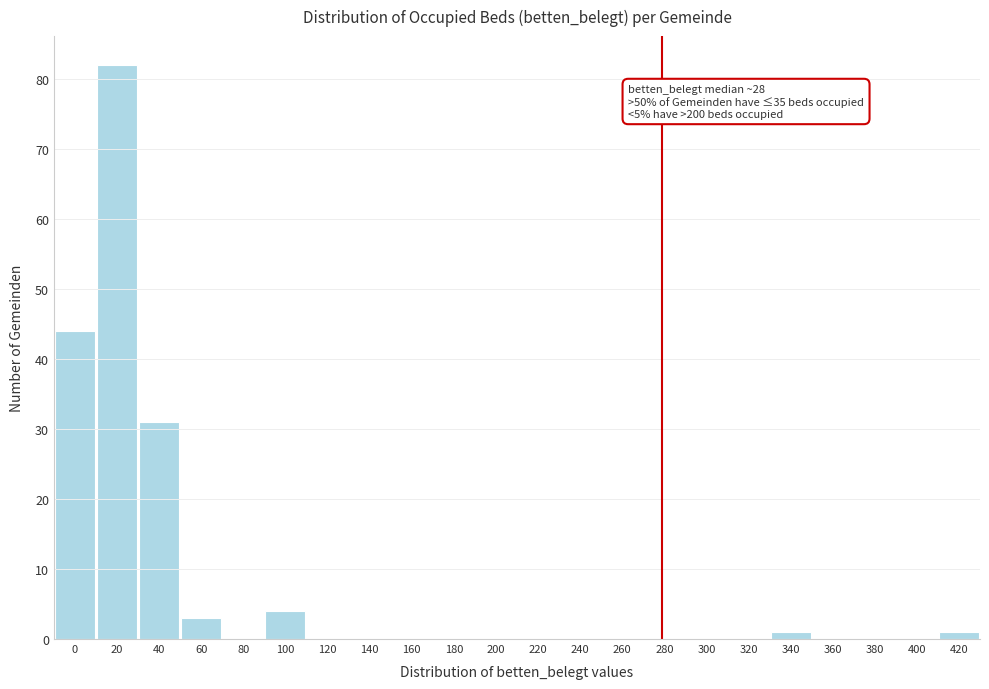

Reading left to right, transcribe all the data shown in this chart.

0=44	20=82	40=31	60=3	80=0	100=4	120=0	140=0	160=0	180=0	200=0	220=0	240=0	260=0	280=0	300=0	320=0	340=1	360=0	380=0	400=0	420=1